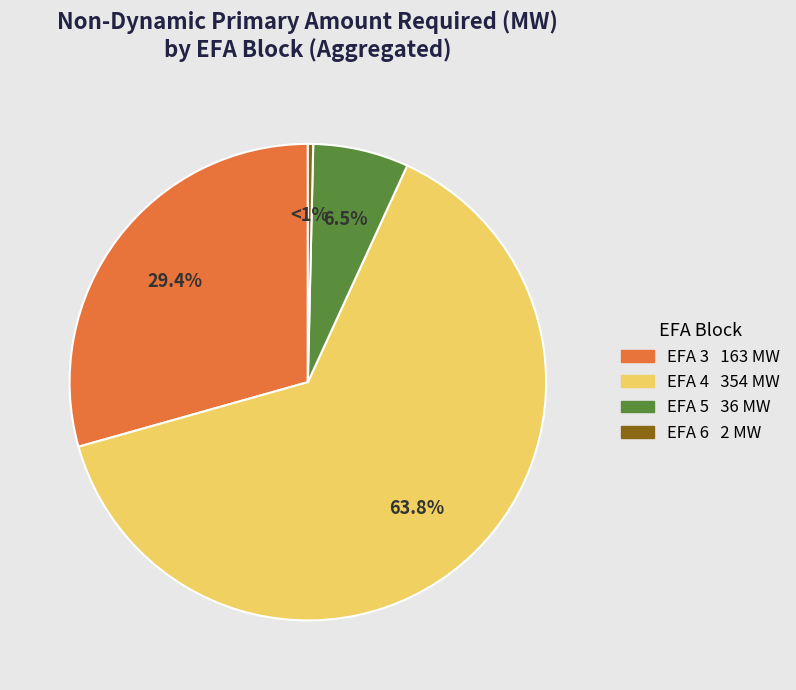

To the nearest percent, what percentage of the pie is EFA 3?

29%